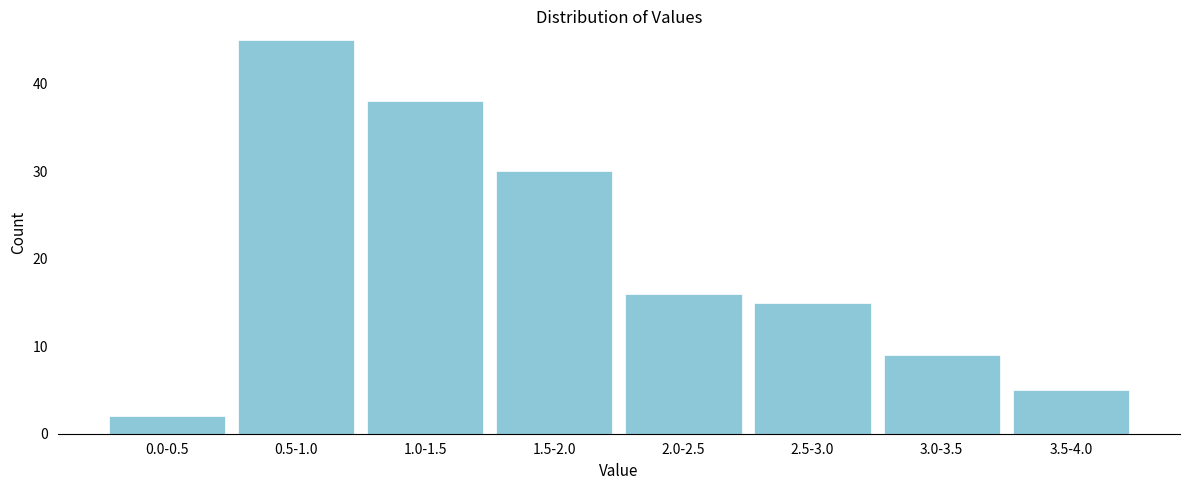

Reading right to left, list all the values displayed in this chart.

3.5-4.0=5	3.0-3.5=9	2.5-3.0=15	2.0-2.5=16	1.5-2.0=30	1.0-1.5=38	0.5-1.0=45	0.0-0.5=2